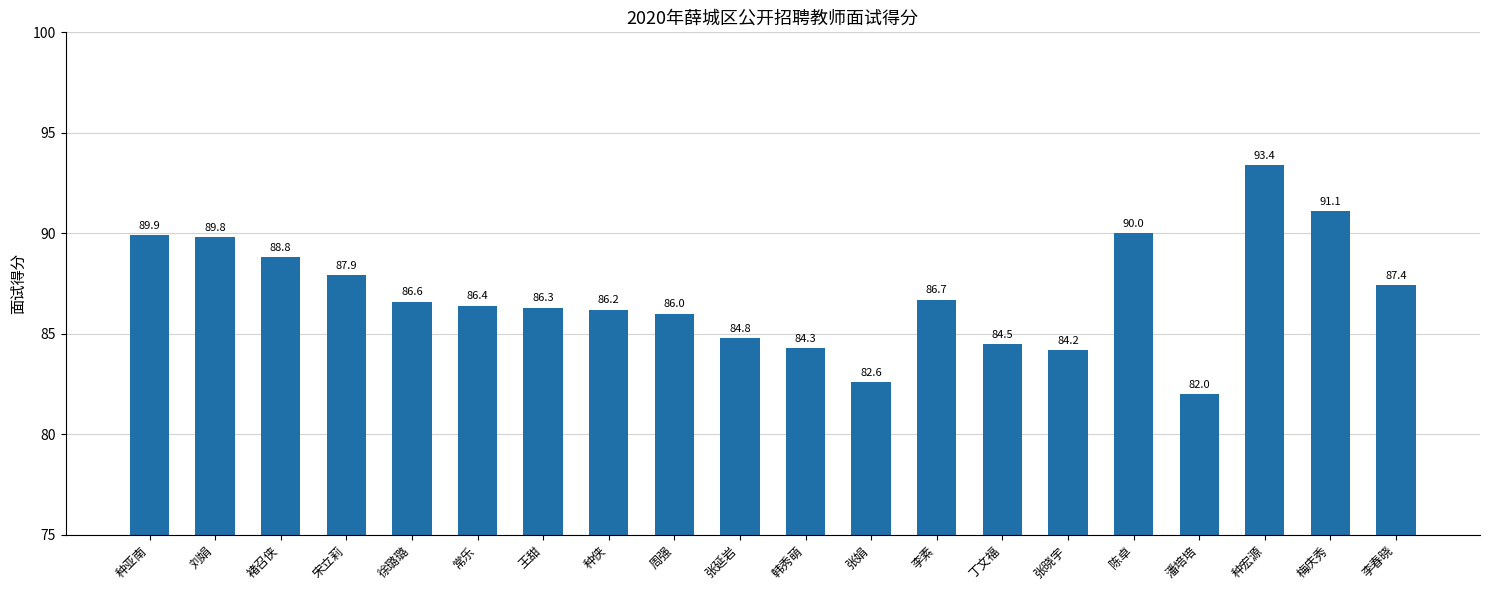

Is it true that the value at 种宏源 is 166.8?

False